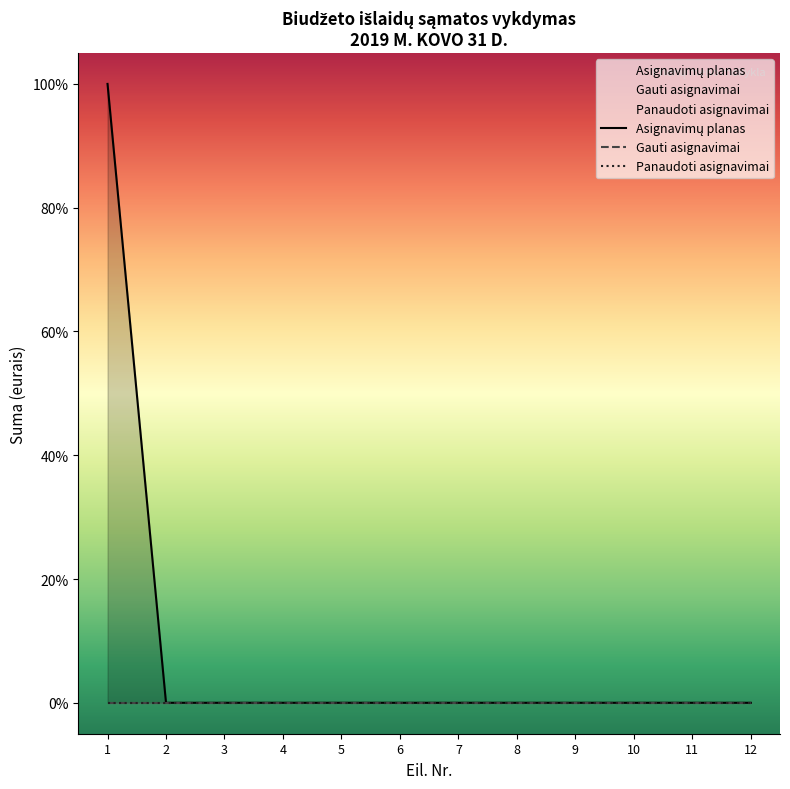

How many series are shown in this chart?

3